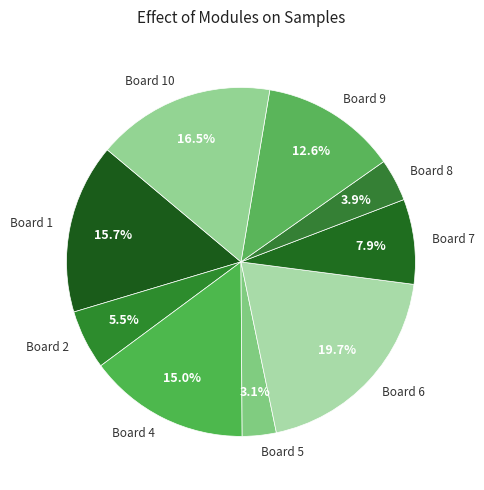

Between Board 6 and Board 4, which is larger?

Board 6